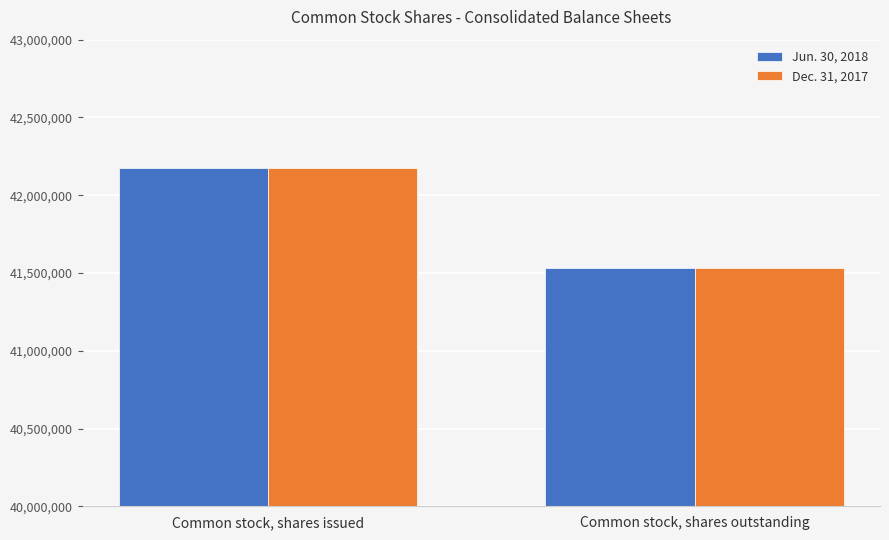

What is the lowest value of the Jun. 30, 2018 series?

41532154